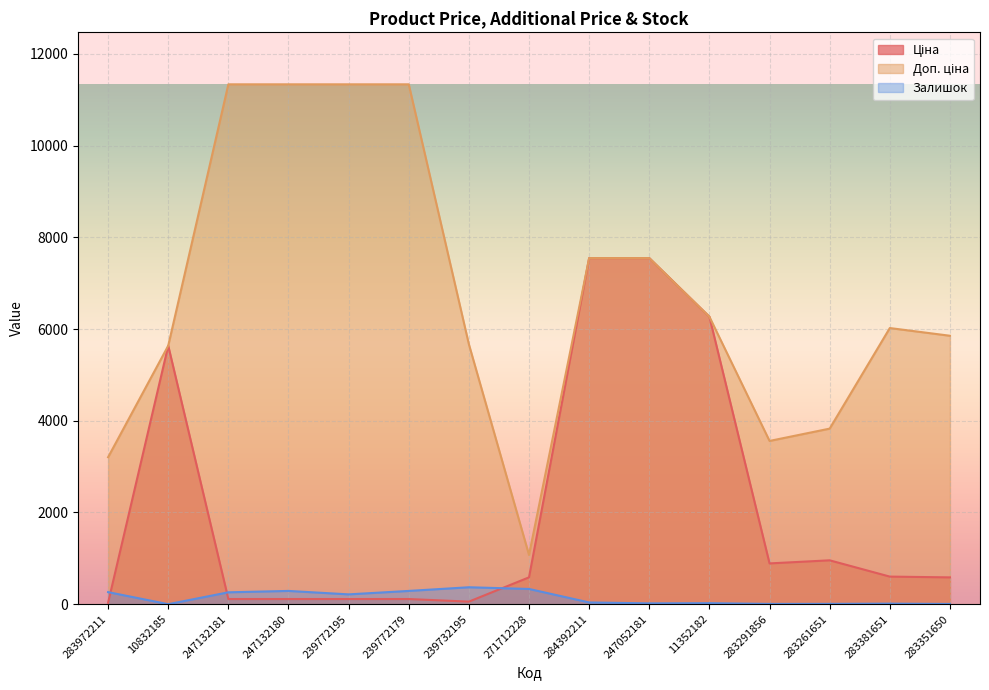

Reading left to right, list all the values displayed in this chart.

Ціна: 283972211=32.0	10832185=5636.0	247132181=113.3	247132180=113.3	239772195=113.3	239772179=113.3	239732195=56.7	271712228=586.0	284392211=7545.9	247052181=7545.9	11352182=6266.7	283291856=889.9	283261651=957.1	283381651=602.1	283351650=585.3
Доп. ціна: 283972211=3205.0	10832185=5636.0	247132181=11334.0	247132180=11334.0	239772195=11334.0	239772179=11334.0	239732195=5667.0	271712228=1074.5	284392211=7545.9	247052181=7545.9	11352182=6266.7	283291856=3559.7	283261651=3828.4	283381651=6020.8	283351650=5852.9
Залишок: 283972211=264.0	10832185=1.0	247132181=260.0	247132180=290.0	239772195=215.0	239772179=290.0	239732195=370.0	271712228=333.0	284392211=39.0	247052181=19.0	11352182=23.0	283291856=7.0	283261651=8.0	283381651=13.0	283351650=6.0